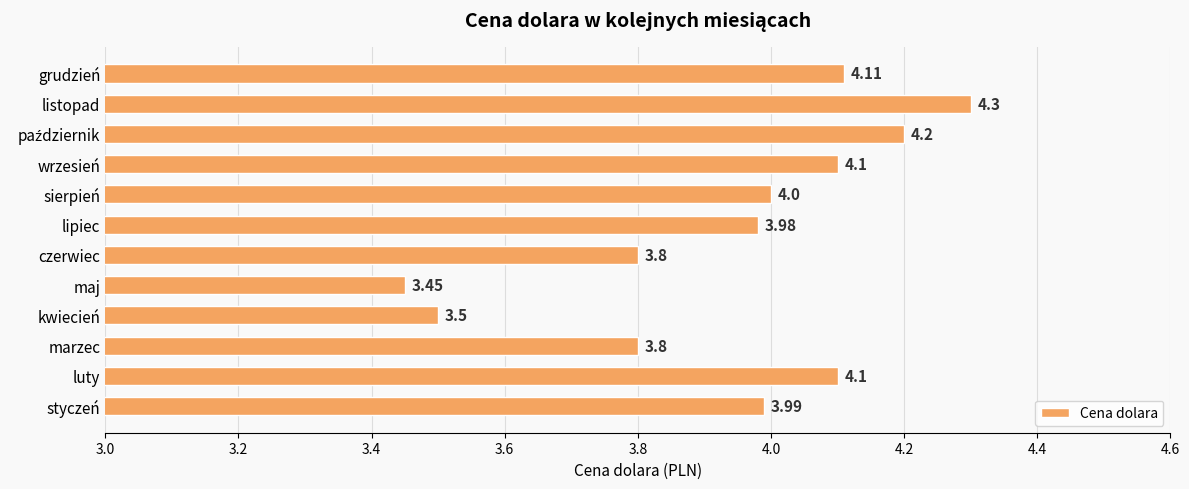

At which label is the value closest to 3?

maj